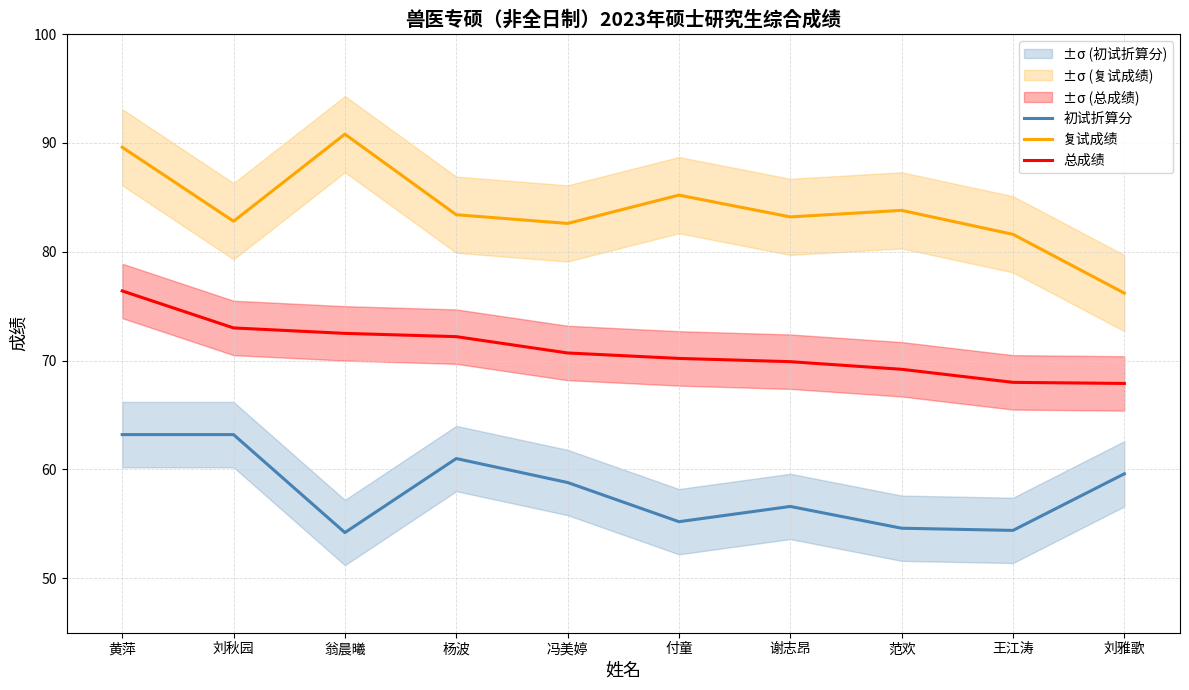

What are all the series names shown in the legend?

初试折算分, 复试成绩, 总成绩